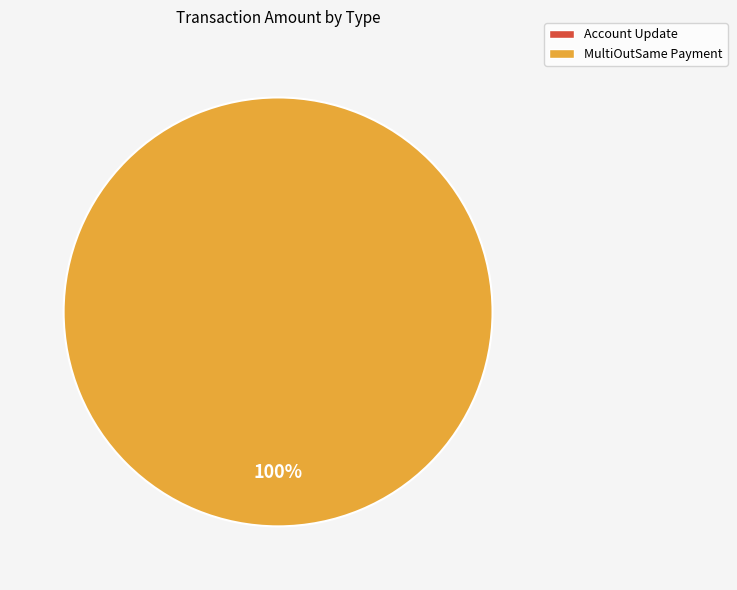

What is the smallest slice in the pie chart?

Account Update